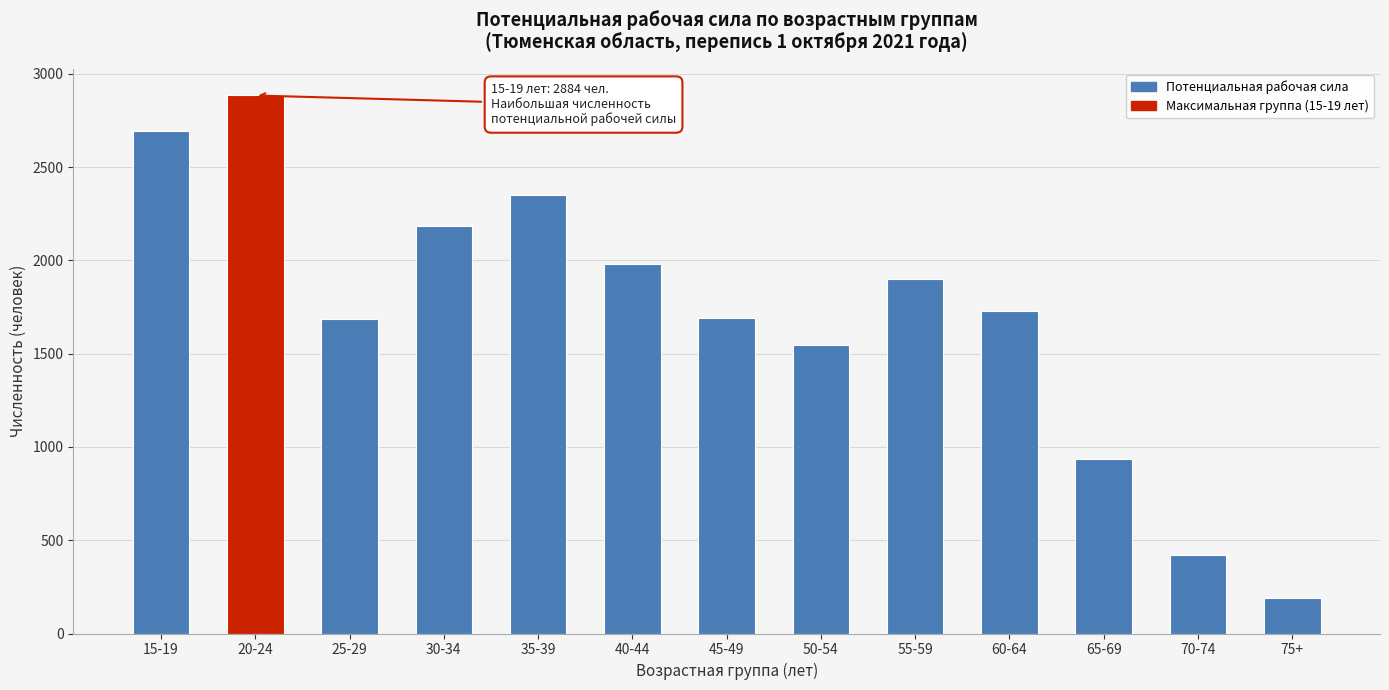

The value at 35-39 is 3838. True or false?

False